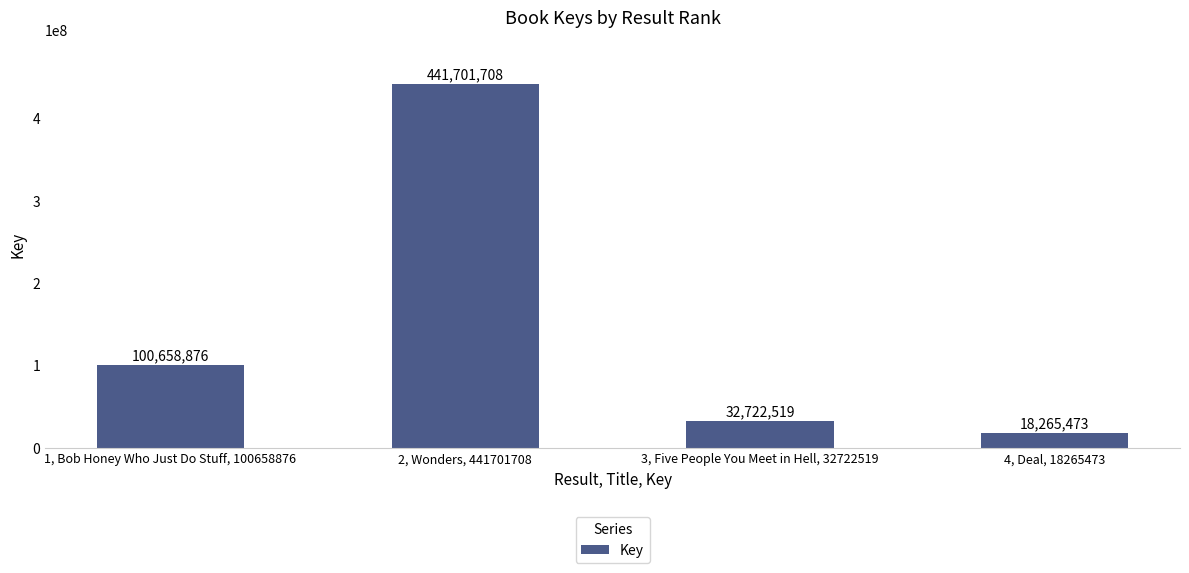

Read the value at 4, Deal, 18265473, to the nearest 10.

18265470